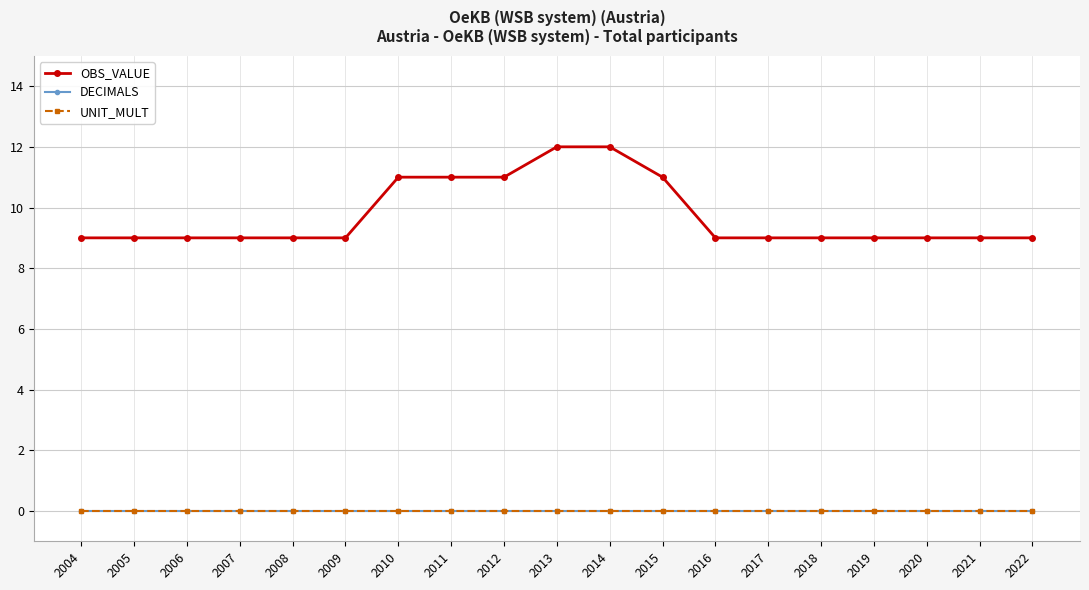

Reading left to right, transcribe all the data shown in this chart.

OBS_VALUE: 9	9	9	9	9	9	11	11	11	12	12	11	9	9	9	9	9	9	9
DECIMALS: 0	0	0	0	0	0	0	0	0	0	0	0	0	0	0	0	0	0	0
UNIT_MULT: 0	0	0	0	0	0	0	0	0	0	0	0	0	0	0	0	0	0	0